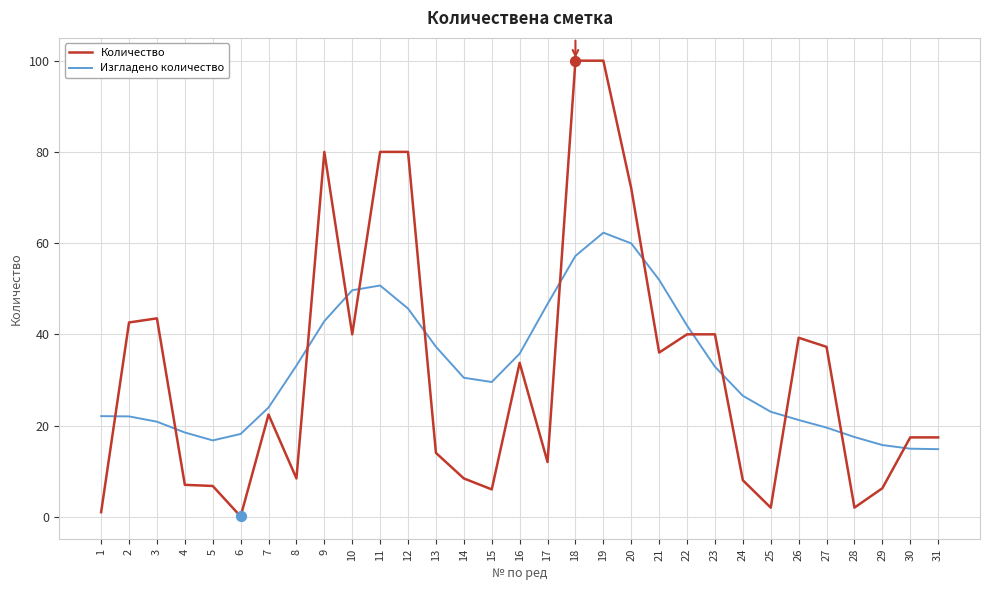

Between 7 and 22, which series saw the biggest shift?

Изгладено количество